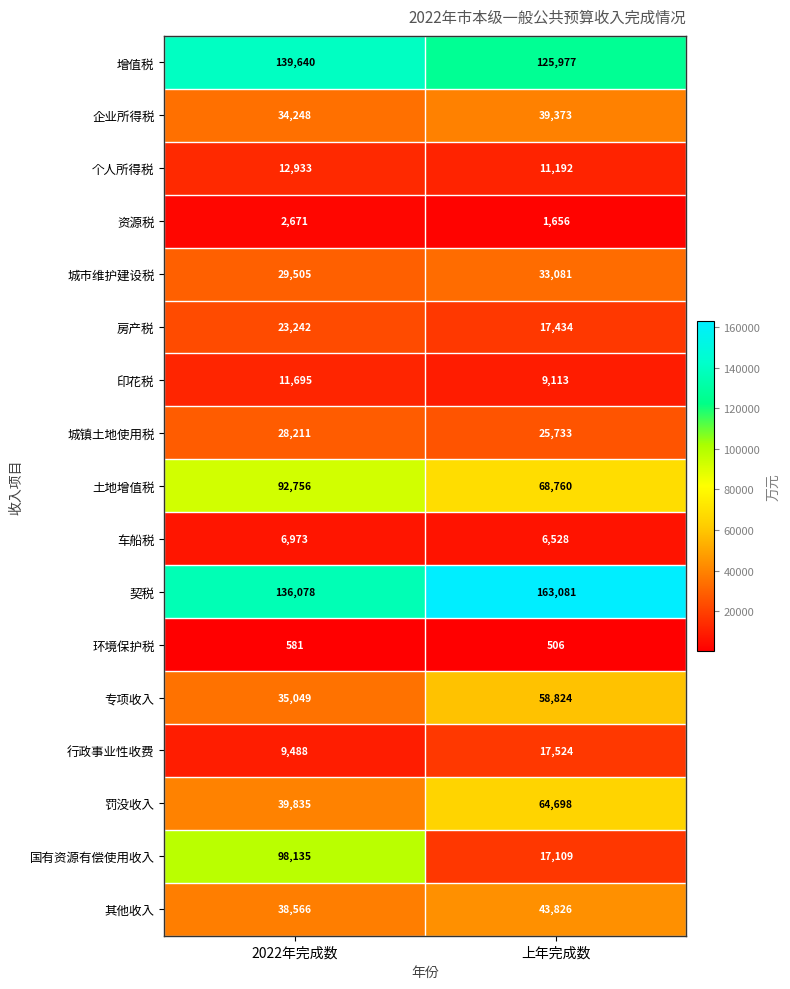

At which label is 资源税 closest to 2163?

上年完成数